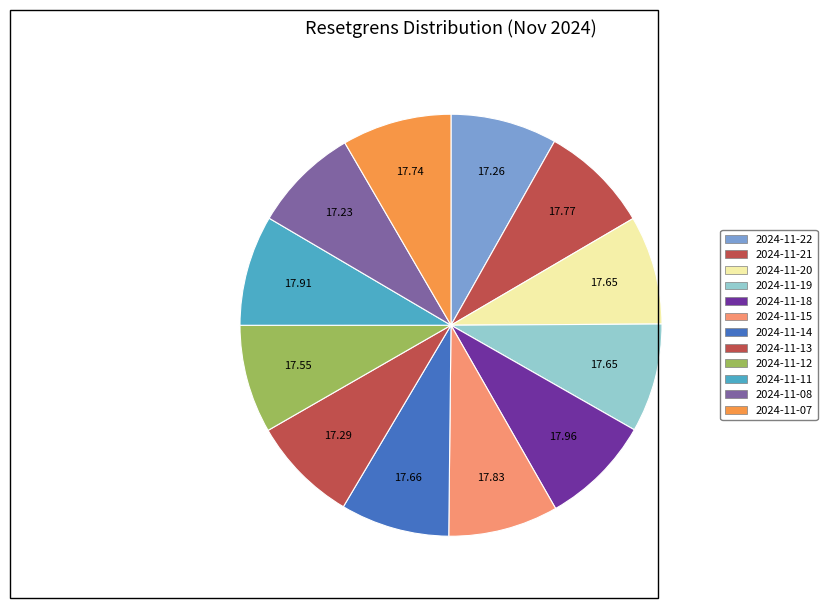

True or false: 2024-11-22 accounts for 8% of the total.

True